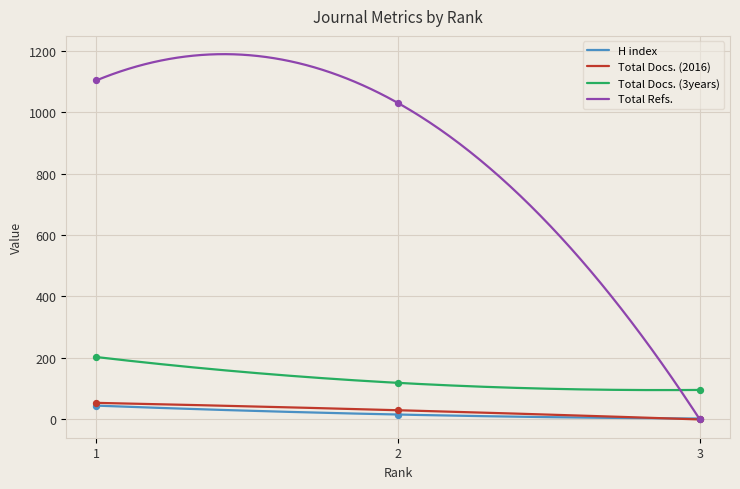

What are all the series names shown in the legend?

H index, Total Docs. (2016), Total Docs. (3years), Total Refs.